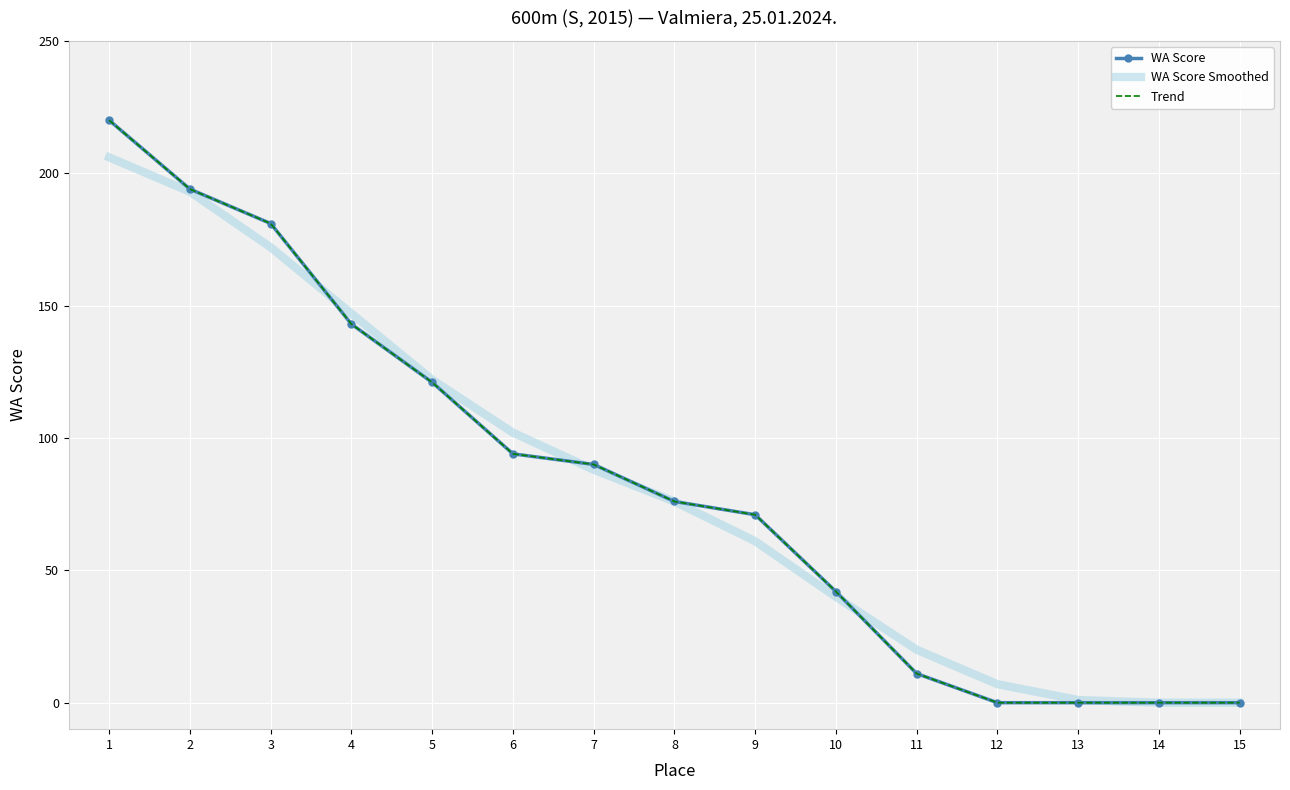

True or false: Trend and WA Score cross at least once.

False